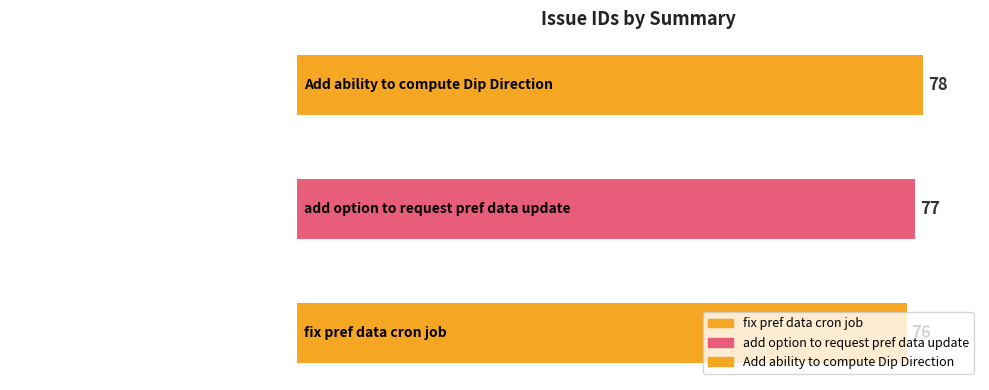

What position from the right is Add ability to compute Dip Direction?

1